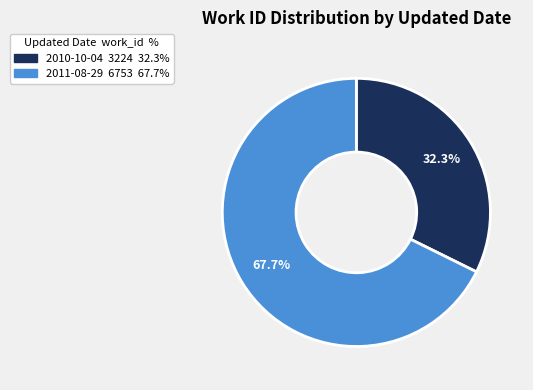

Is it true that 2010-10-04 is 32% of the pie?

True